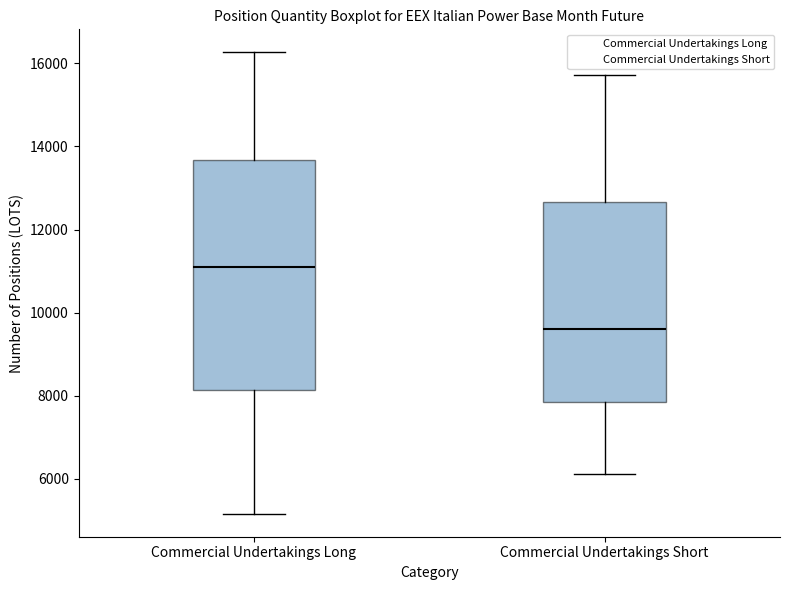

Comparing the boxes themselves (not the whiskers), which one is the tallest?

Commercial Undertakings Long